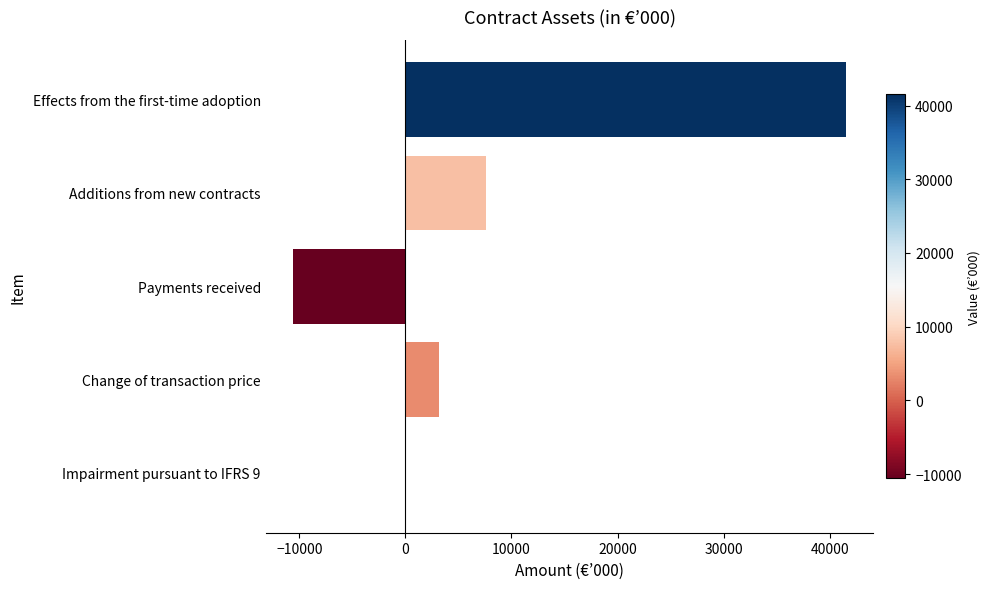

Reading top to bottom, list all the values displayed in this chart.

Effects from the first-time adoption=41513	Additions from new contracts=7567	Payments received=-10570	Change of transaction price=3132	Impairment pursuant to IFRS 9=-41